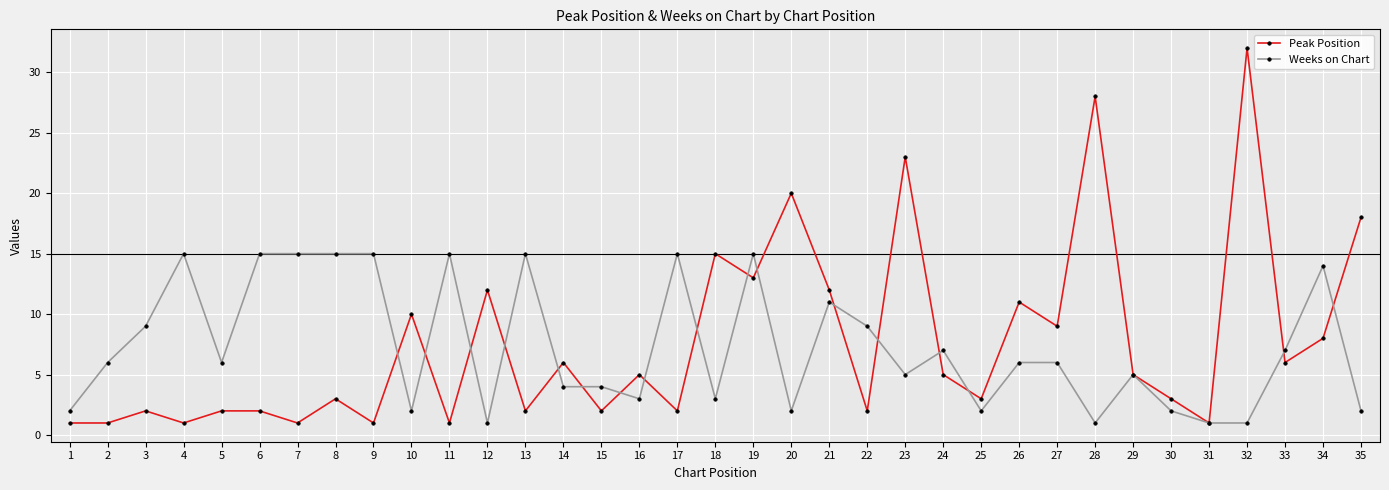

Where is the first local minimum for Weeks on Chart?

5